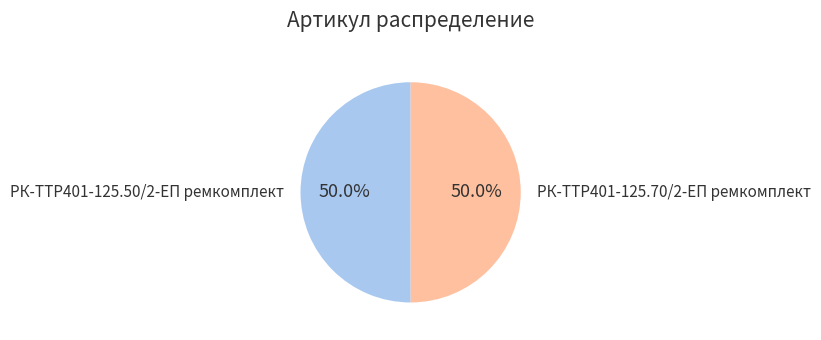

How many slices are in this pie chart?

2